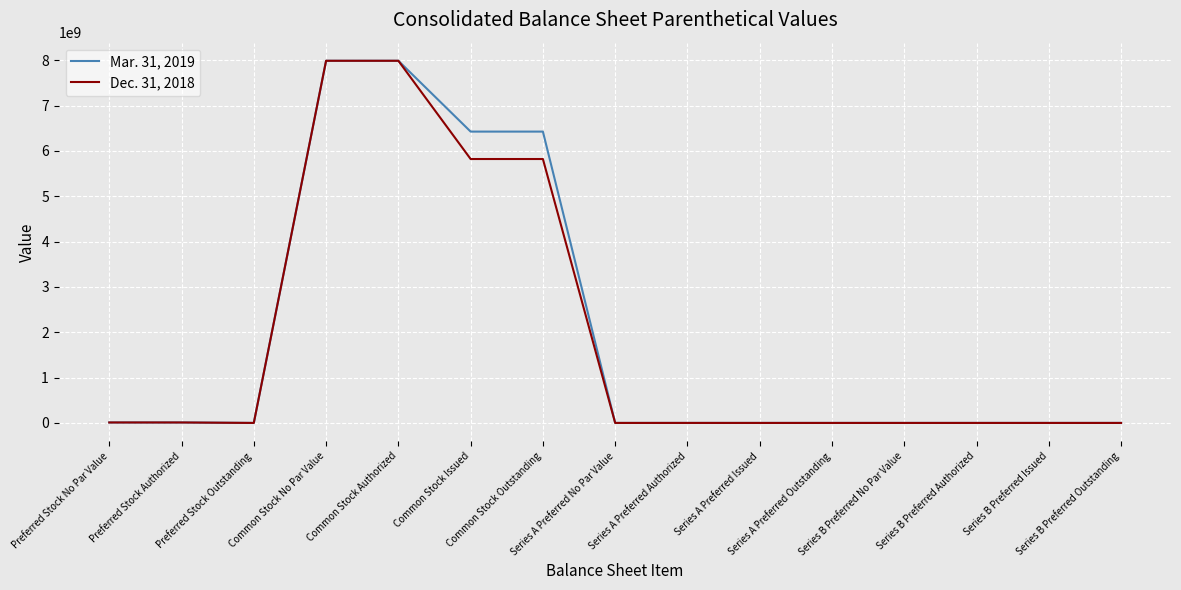

Is it true that Mar. 31, 2019 equals 0 at Series B Preferred No Par Value?

True